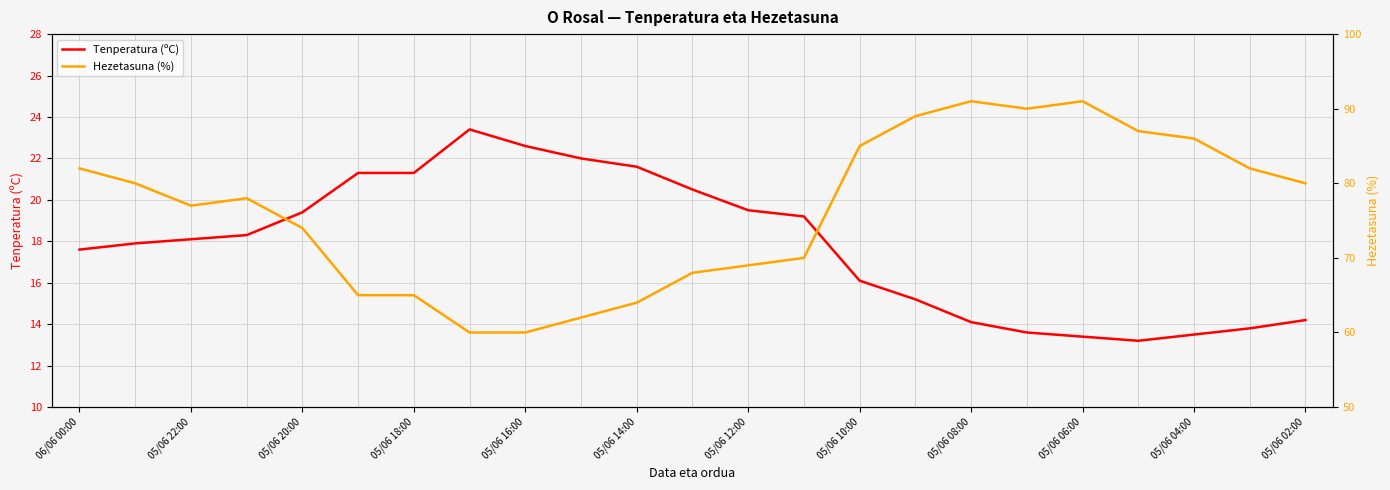

How many categories are shown in the chart?

23